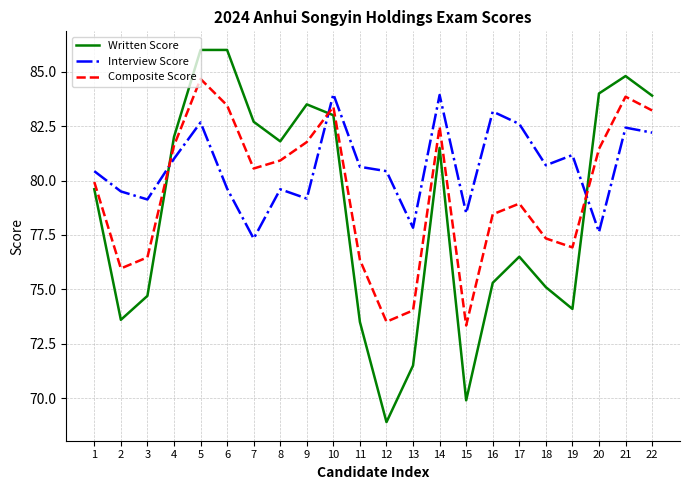

Which series ends up on top after the final intersection of Interview Score and Composite Score?

Composite Score